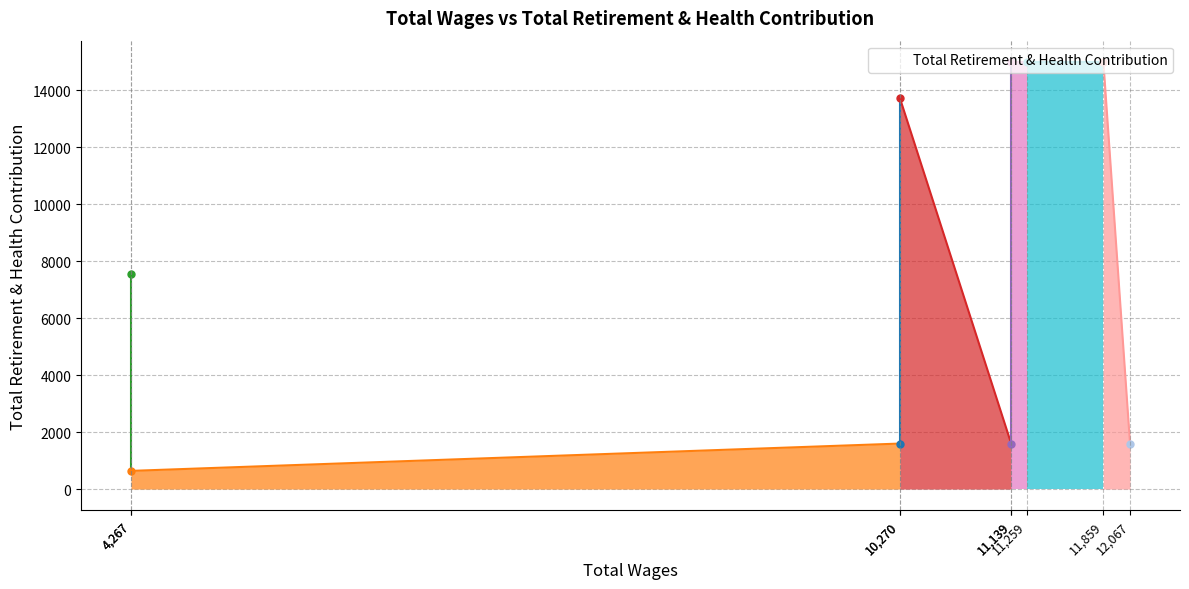

True or false: there are more than 0 points higher than both neighbors.

True